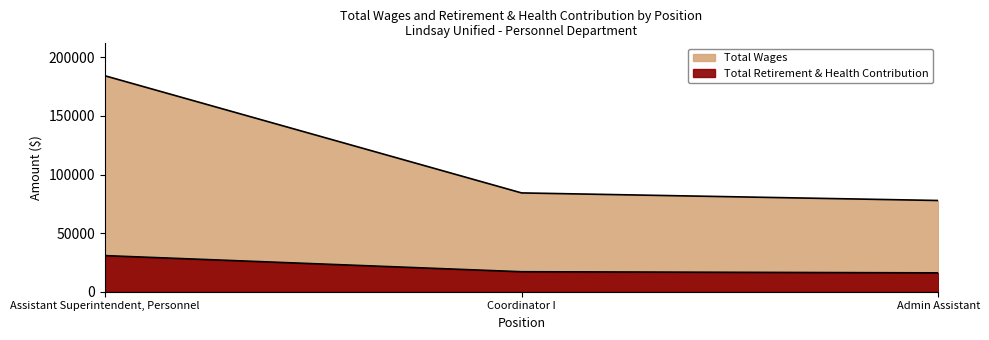

What are all the series names shown in the legend?

Total Wages, Total Retirement & Health Contribution